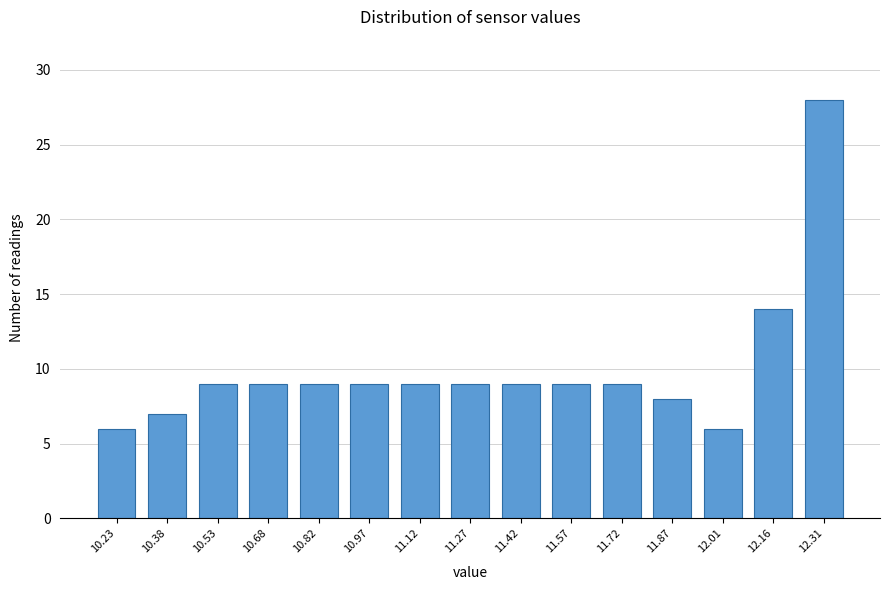

Reading left to right, extract all data points from this chart.

10.23=6	10.38=7	10.53=9	10.68=9	10.82=9	10.97=9	11.12=9	11.27=9	11.42=9	11.57=9	11.72=9	11.87=8	12.01=6	12.16=14	12.31=28